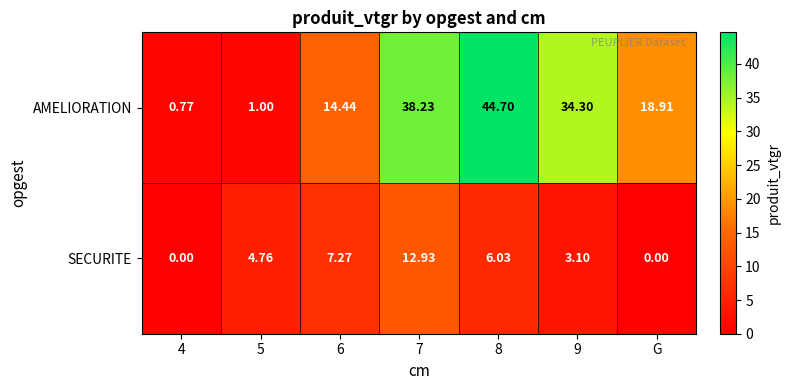

Which series changed the most between 7 and 9?

SECURITE